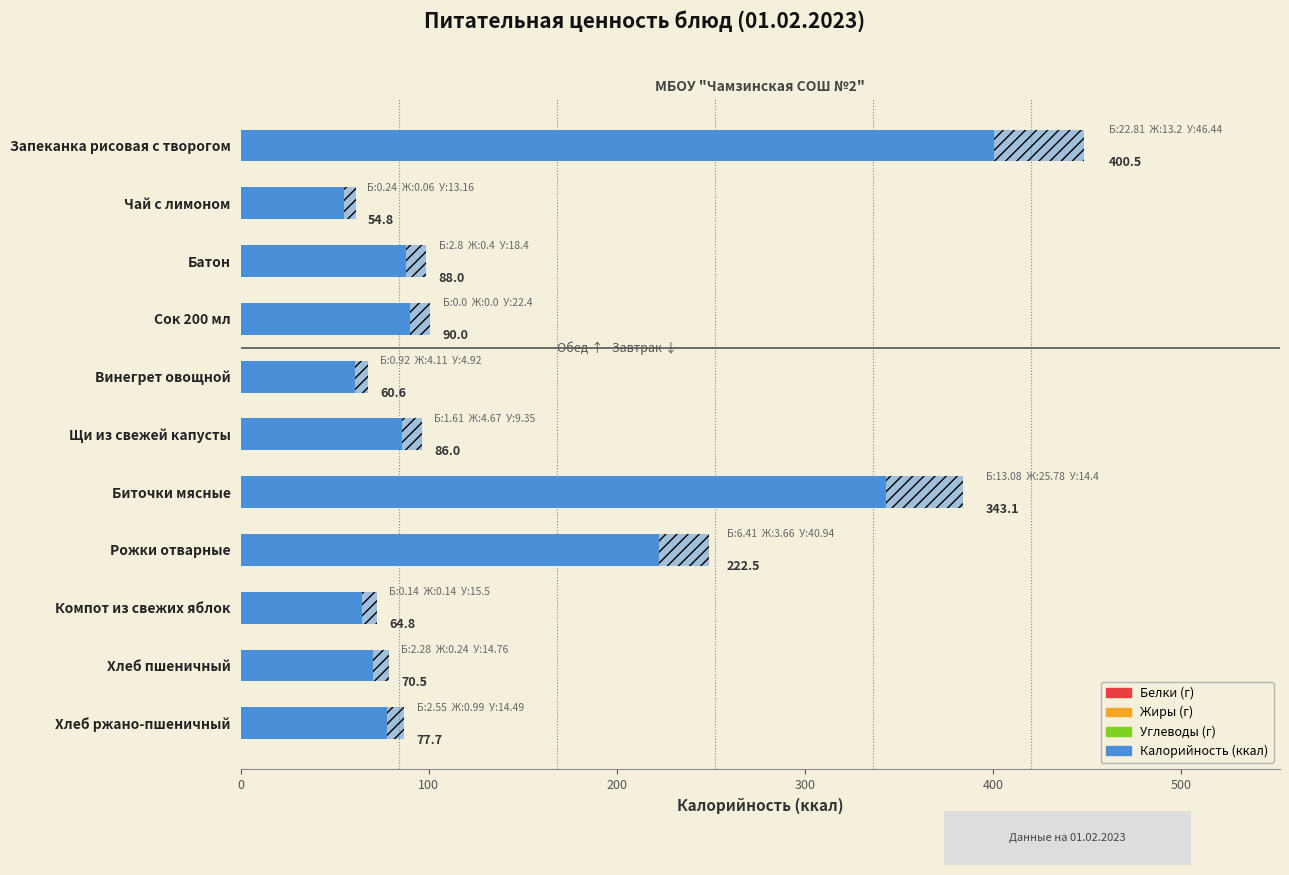

What is the minimum value shown in the chart?

54.8